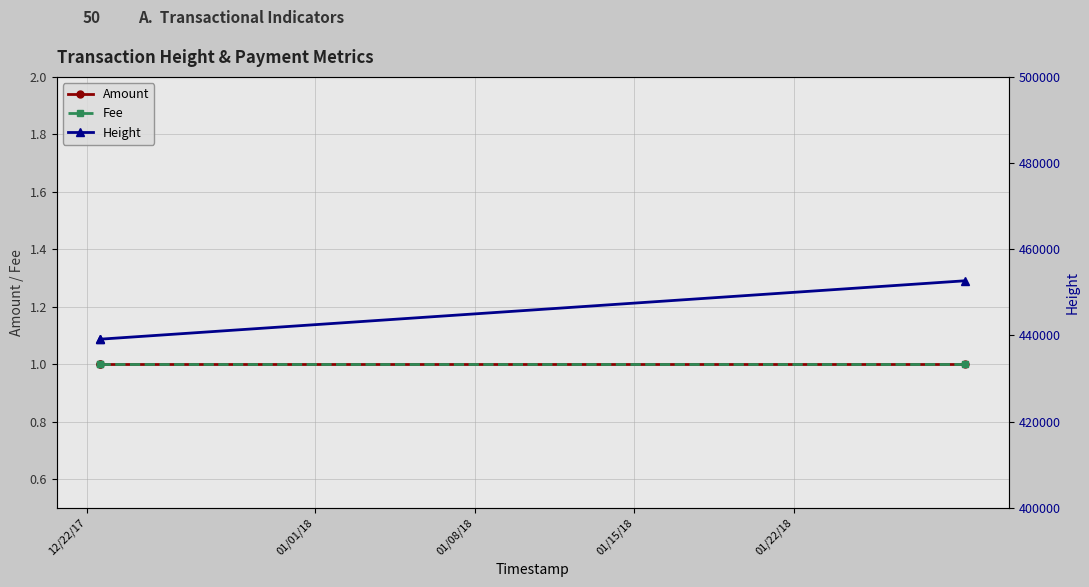

The value of Amount at 01/08/18 is 1. True or false?

True